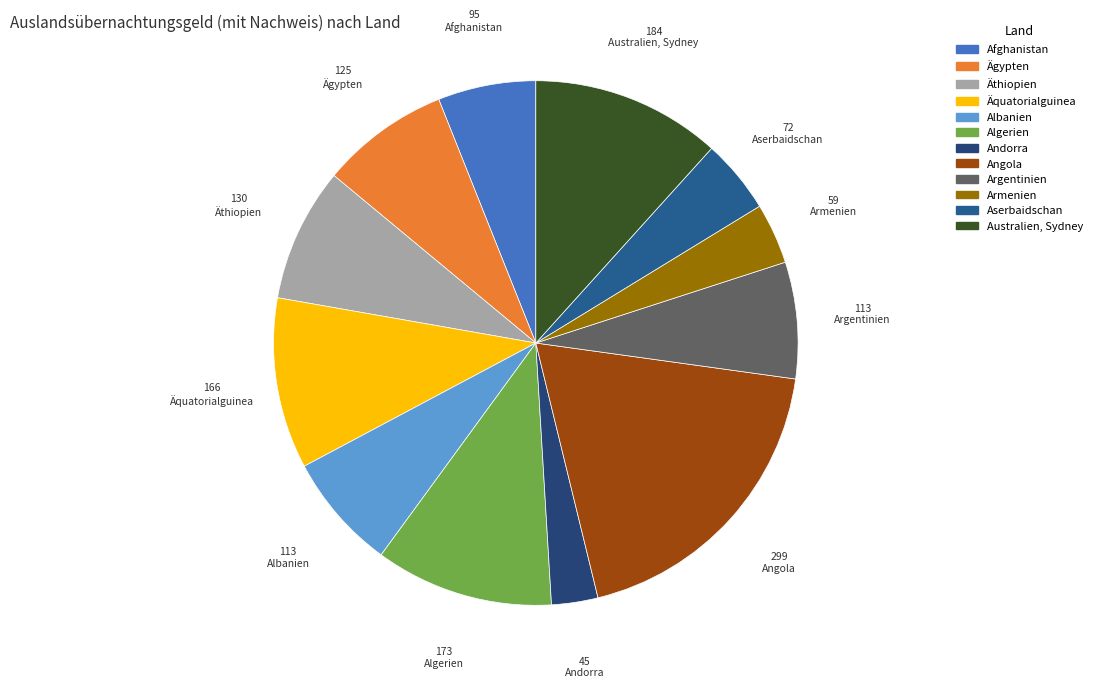

To the nearest percent, what is the difference between the largest and smallest slice percentages?

16%